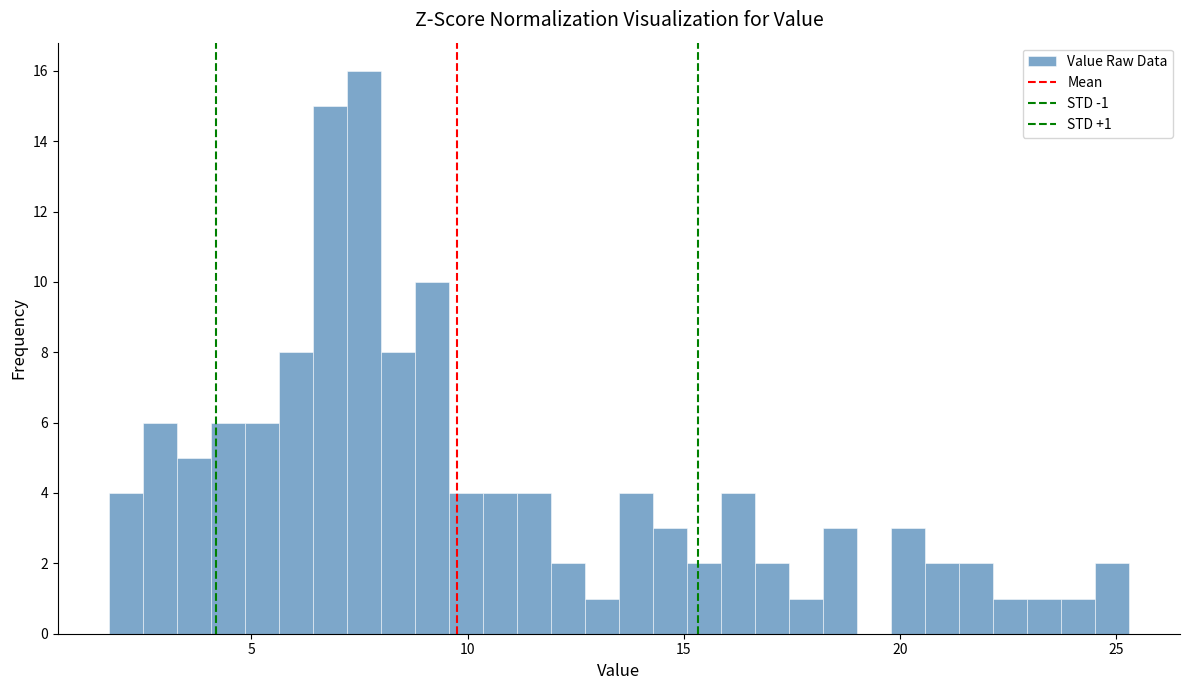

Around what value on the x-axis is the tallest bar? Give the approximate position of its centre, as read against the axis.

7.5